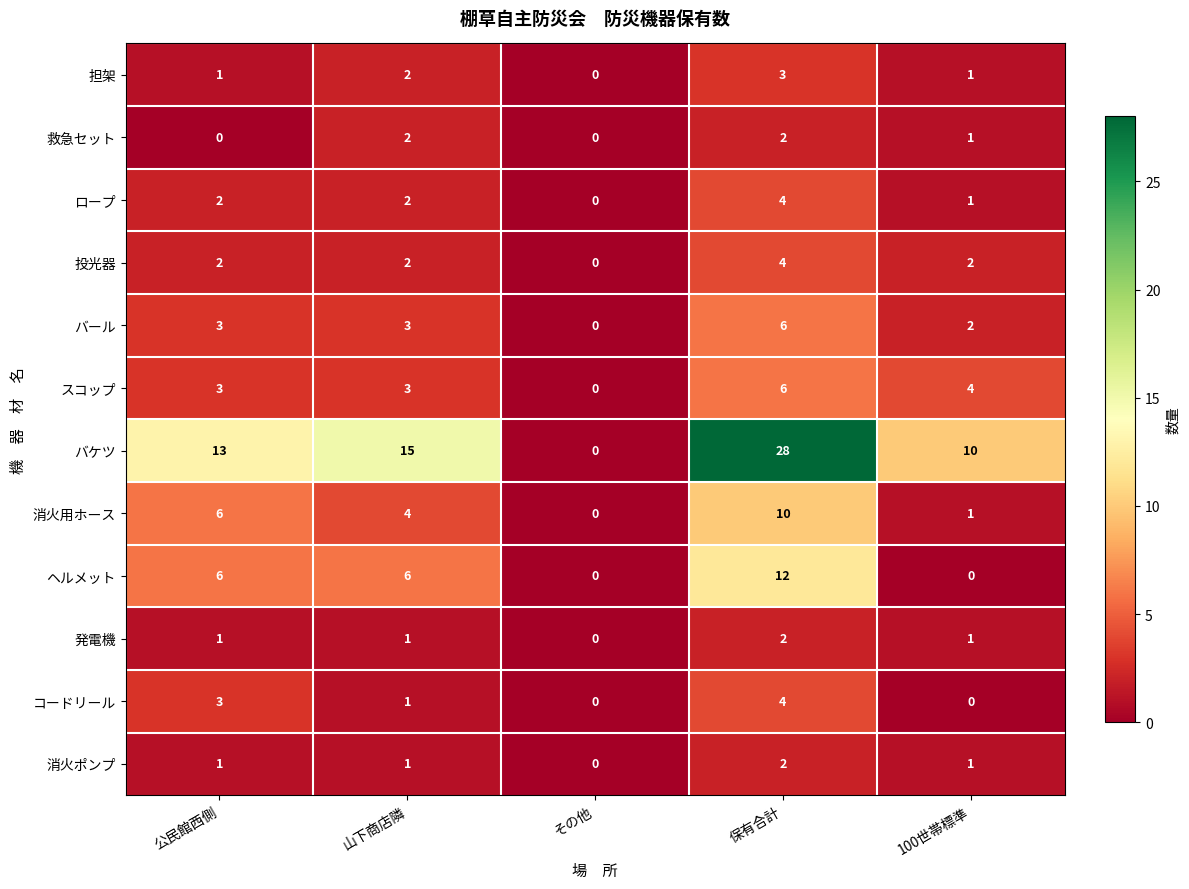

The value of ロープ at 山下商店隣 is 3. True or false?

False